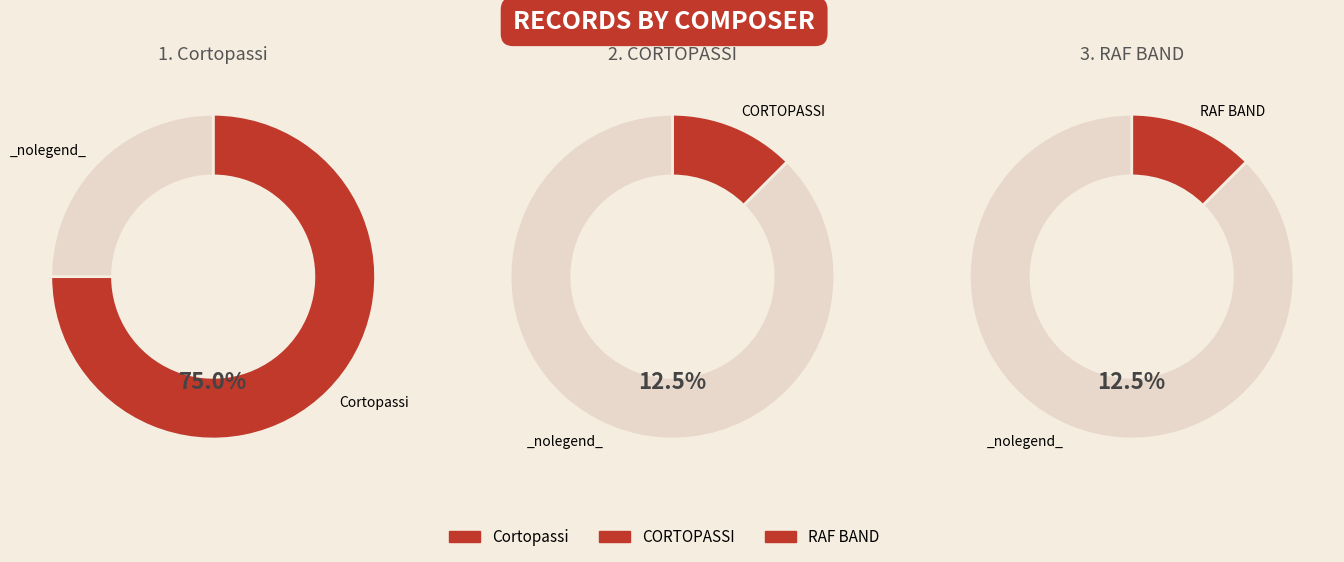

Is the sum of RAF BAND and Cortopassi greater than half?

Yes